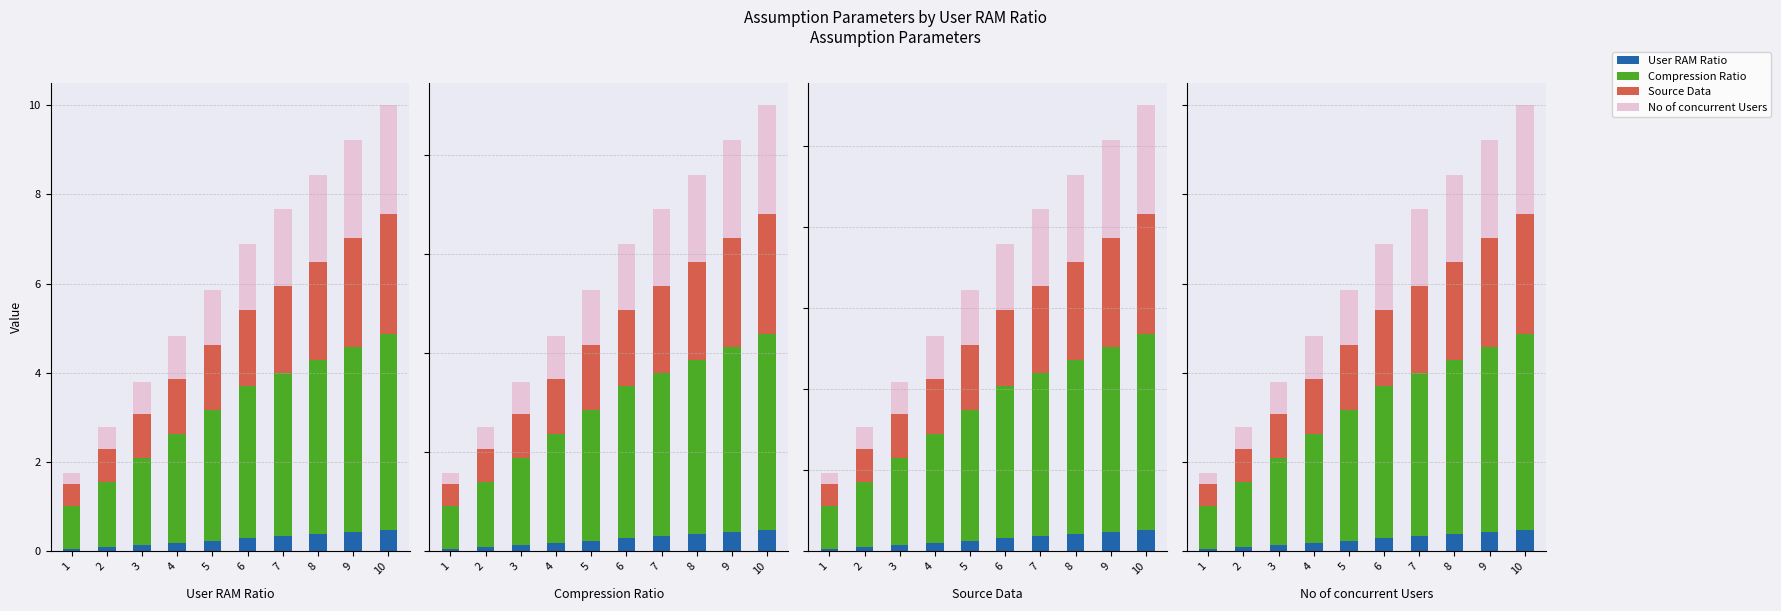

Which series has the largest range (max minus min)?

Compression Ratio